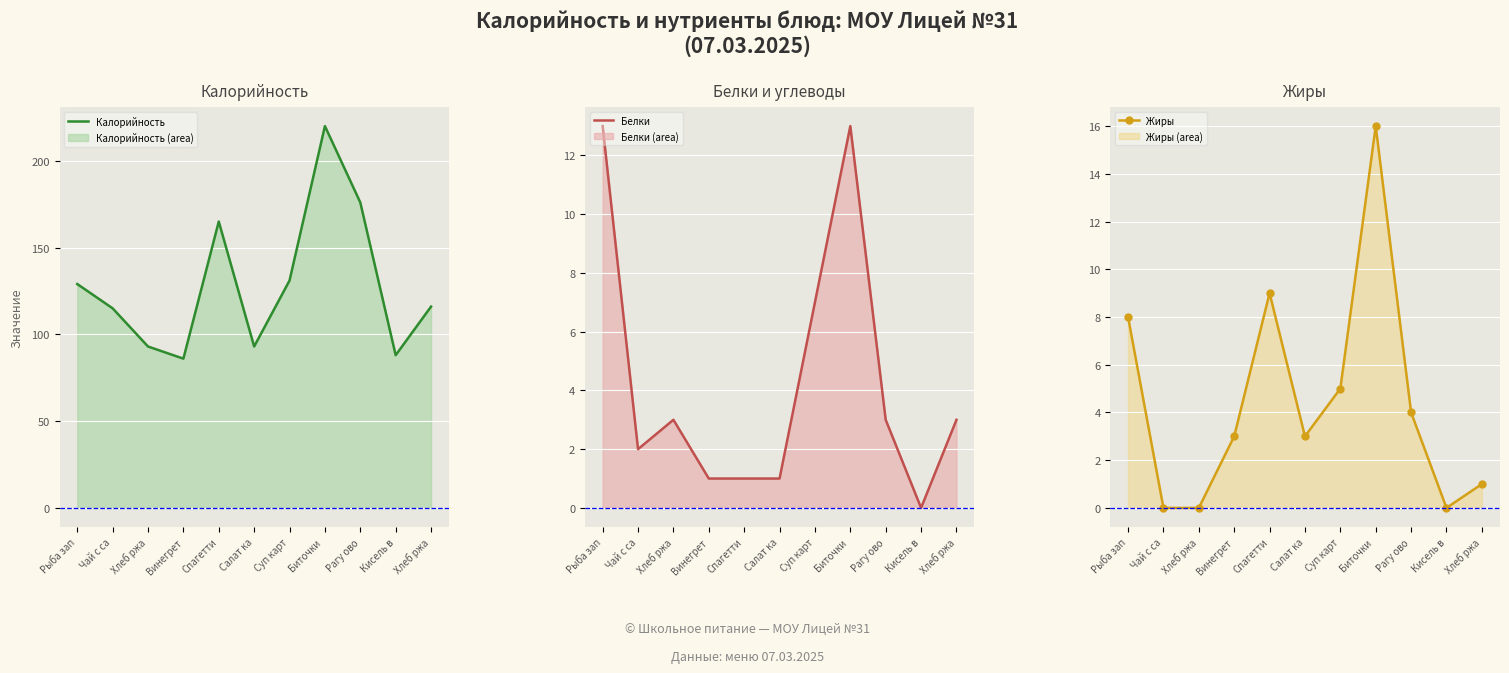

At which category does the chart reach its minimum across all series?

Кисель в